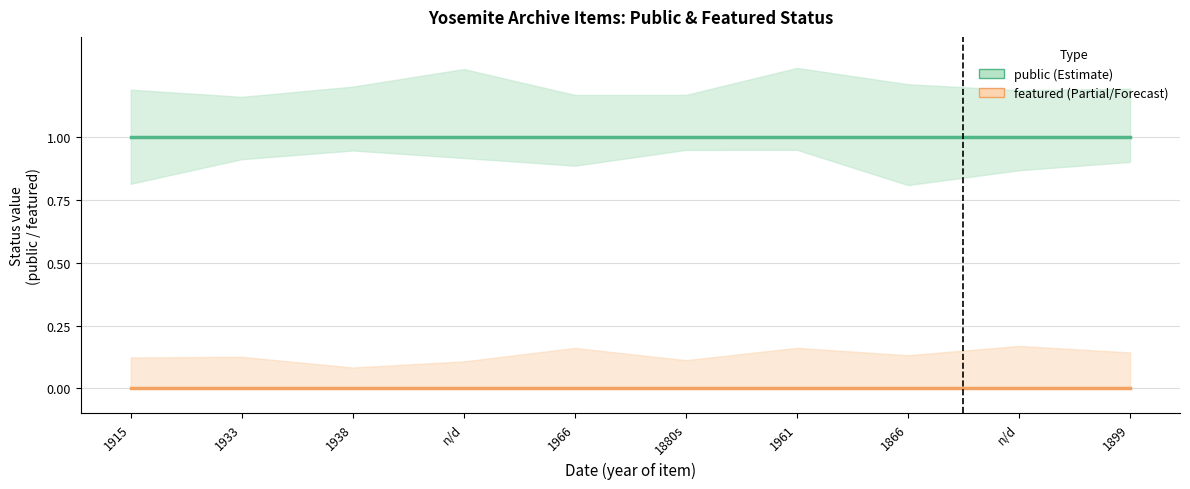

Is this an area chart (filled region under the line)?

No